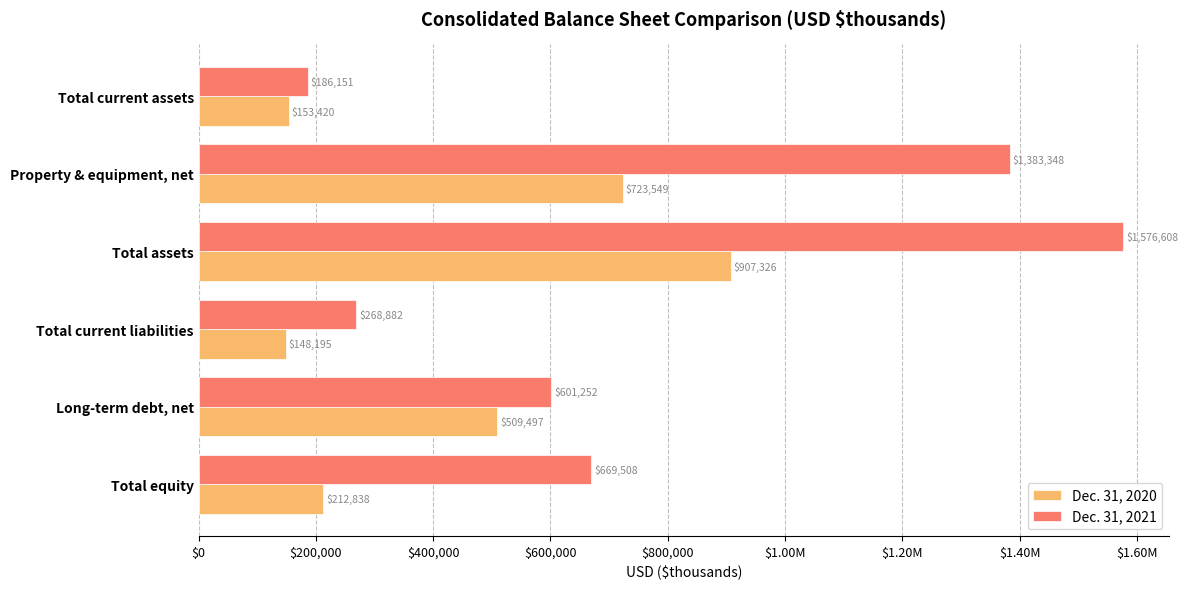

What are all the series names shown in the legend?

Dec. 31, 2020, Dec. 31, 2021